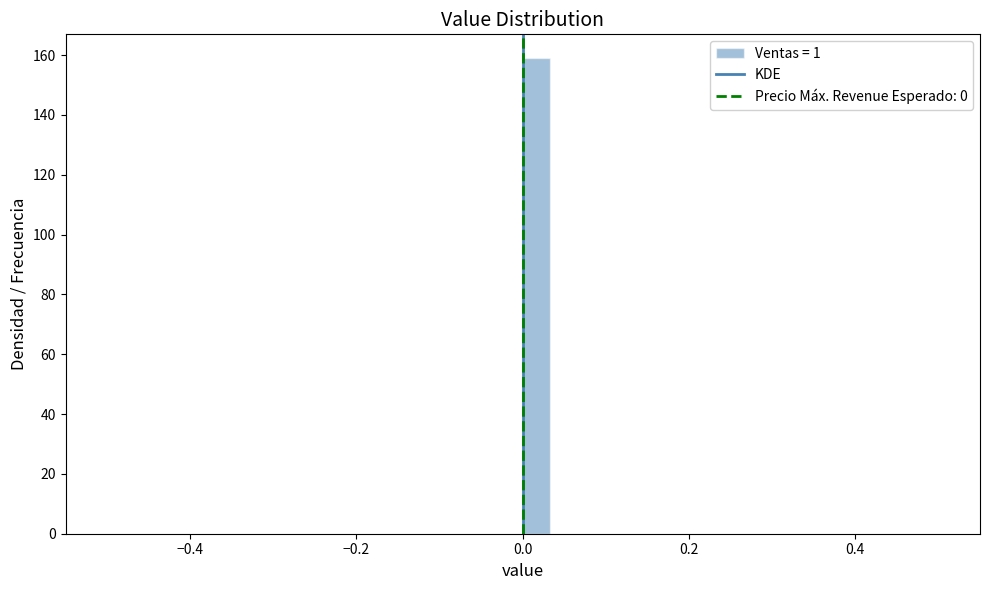

Read against the x-axis, roughly where is the centre of the tallest bar?

0.02